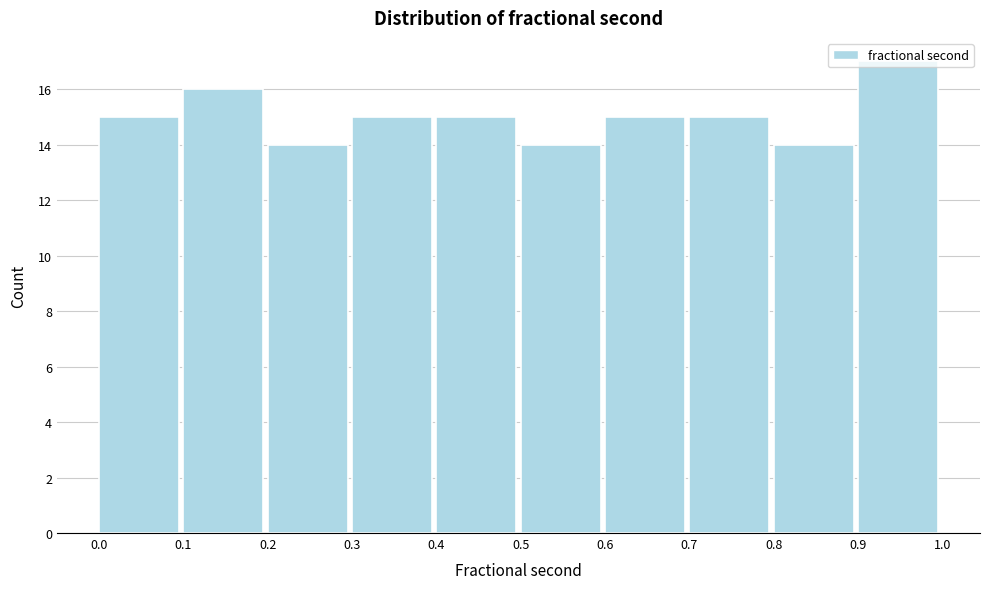

Reading left to right, transcribe this chart: for each bar, give the range it covers on the x-axis and its height. The values are not printed on the chart, so give them approximately, as read against the axis.

0.0 to 0.1: 15
0.1 to 0.2: 16
0.2 to 0.3: 14
0.3 to 0.4: 15
0.4 to 0.5: 15
0.5 to 0.6: 14
0.6 to 0.7: 15
0.7 to 0.8: 15
0.8 to 0.9: 14
0.9 to 1.0: 17